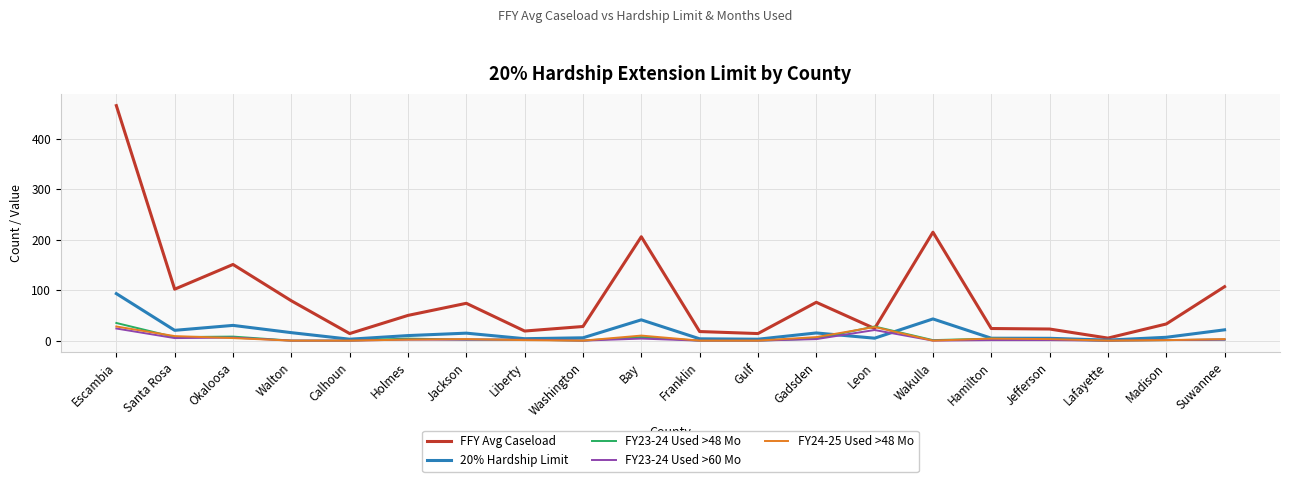

At which category is the sum across all series the highest?

Escambia